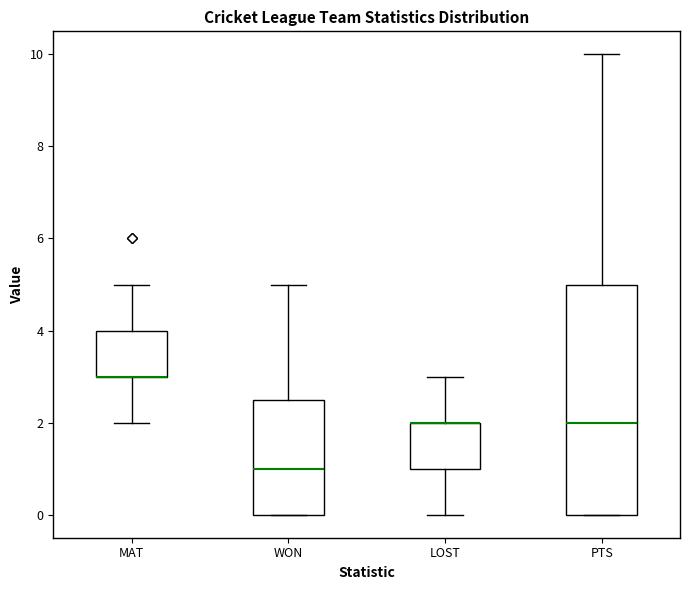

Where does the upper whisker of the box for PTS end on the y-axis? The values are not printed on the chart, so give them approximately, as read against the axis.

10.0